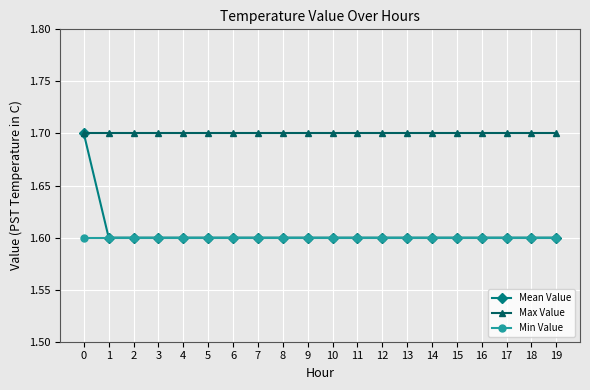

Is it true that Min Value equals 1.6 at 14?

True